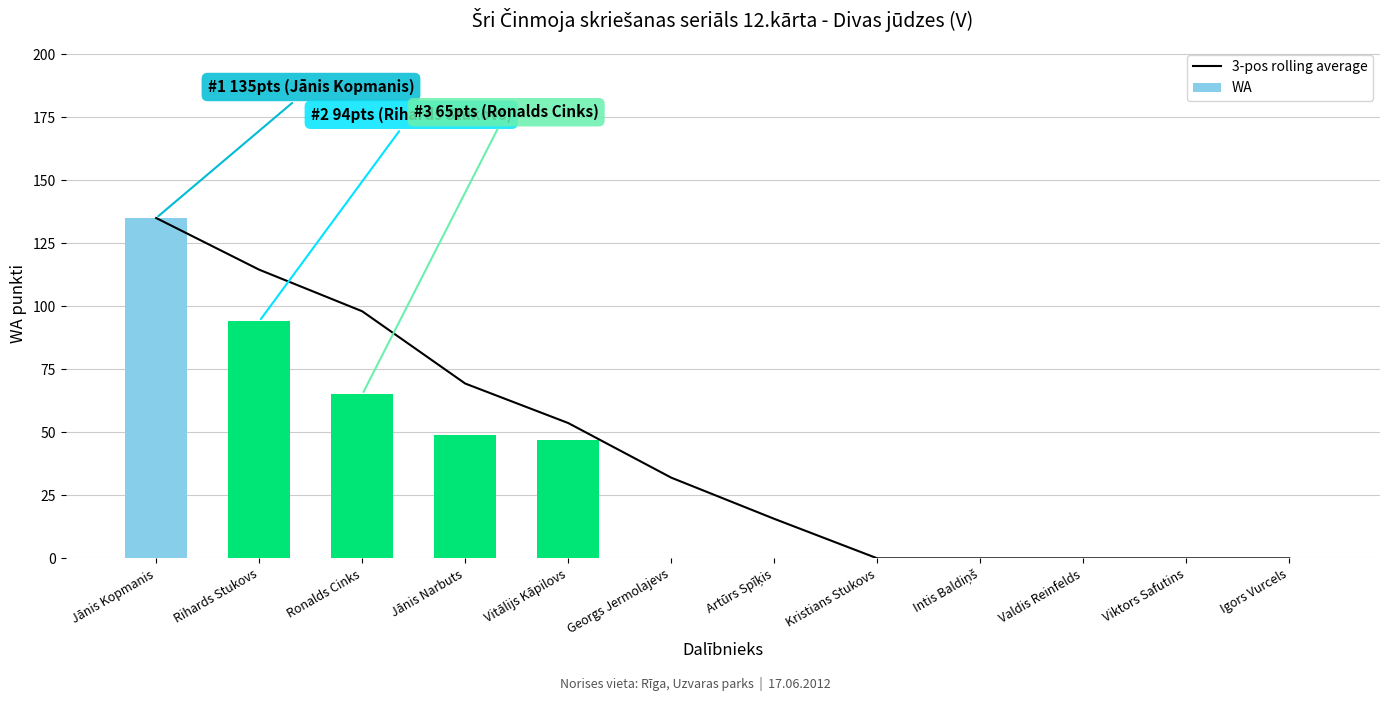

How many 3-pos rolling average values are between 0 and 98?

10